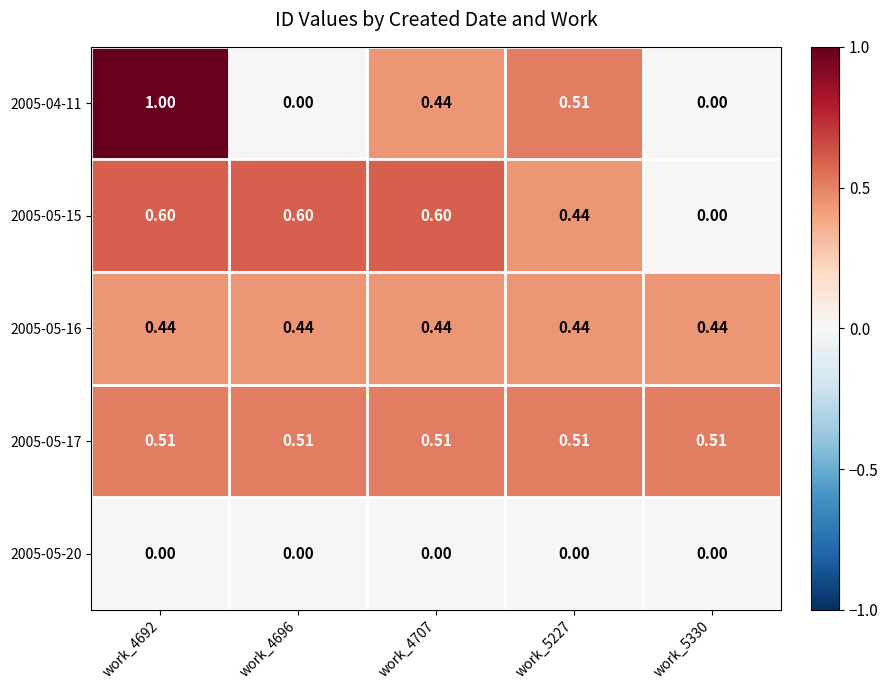

Which series has the widest spread of values?

2005-04-11